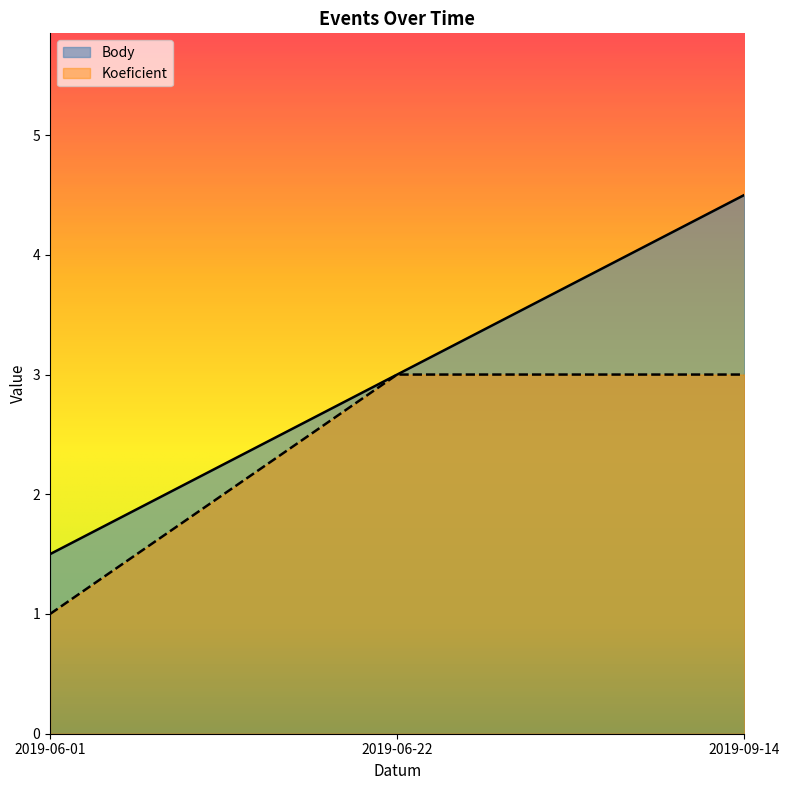

Is the value of Koeficient at 2019-06-22 greater than the value of Body at 2019-06-22?

No